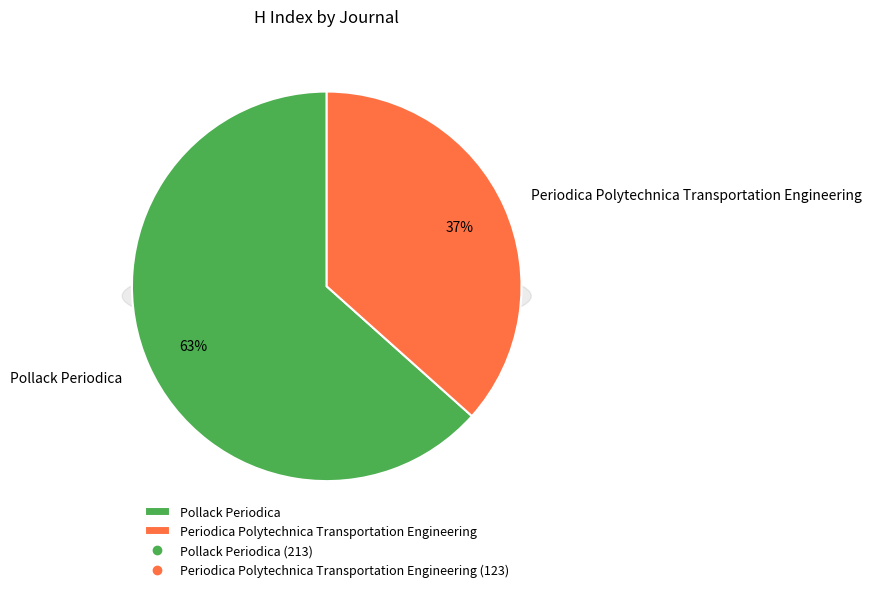

True or false: Periodica Polytechnica Transportation Engineering accounts for 37% of the total.

True